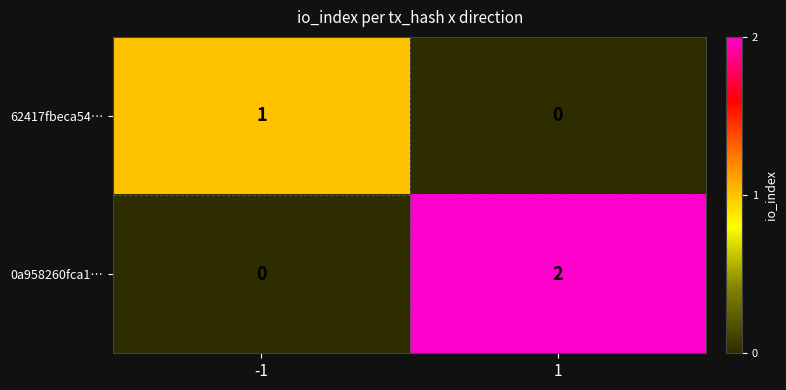

Is the value of 0a958260fca1… at 1 greater than the value of 62417fbeca54… at 1?

Yes